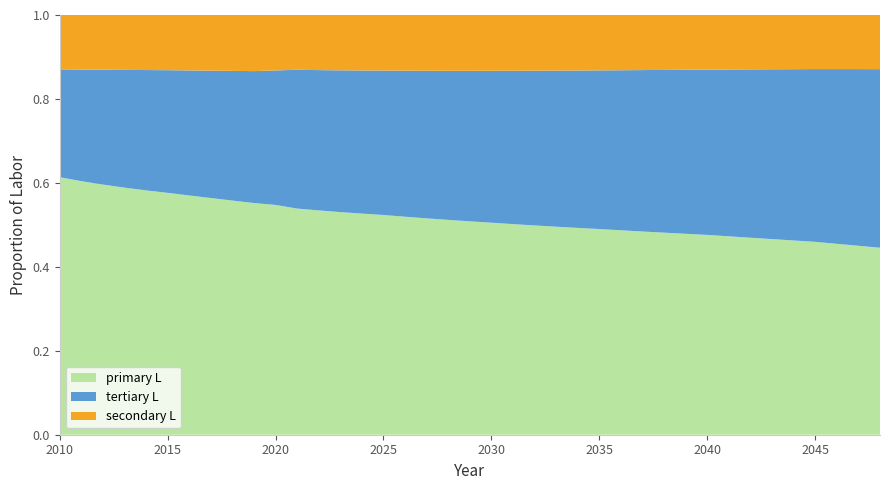

Reading left to right, what are all the values shown in this chart?

primary L: 2010=2608.9	2011=2735.6	2012=2866.9	2013=3002.7	2014=3143.1	2015=3287.7	2016=3273.6	2017=3261.6	2018=3251.2	2019=3241.6	2020=3232.2	2021=3234.5	2022=3236.2	2023=3237.0	2024=3236.8	2025=3235.4	2026=3212.2	2027=3187.6	2028=3161.8	2029=3134.9	2030=3107.1	2031=3094.1	2032=3080.5	2033=3066.7	2034=3052.7	2035=3039.0	2036=3030.3	2037=3022.1	2038=3014.5	2039=3007.4	2040=3001.1	2041=2993.4	2042=2986.3	2043=2979.6	2044=2973.3	2045=2967.1	2046=2956.2	2047=2945.2	2048=2934.1
secondary L: 2010=550.4	2011=588.3	2012=627.2	2013=667.1	2014=708.0	2015=750.0	2016=758.1	2017=766.8	2018=775.8	2019=785.1	2020=779.5	2021=783.9	2022=795.0	2023=804.4	2024=812.0	2025=817.8	2026=820.5	2027=821.6	2028=821.5	2029=820.1	2030=817.7	2031=819.1	2032=819.7	2033=819.7	2034=819.2	2035=818.3	2036=818.8	2037=819.1	2038=819.5	2039=819.8	2040=820.4	2041=822.3	2042=824.3	2043=826.6	2044=829.1	2045=832.0	2046=837.5	2047=843.3	2048=849.5
tertiary L: 2010=1093.3	2011=1203.9	2012=1316.4	2013=1431.1	2014=1548.1	2015=1667.7	2016=1710.9	2017=1755.3	2018=1800.5	2019=1846.3	2020=1892.3	2021=1984.9	2022=2024.4	2023=2061.3	2024=2095.6	2025=2127.0	2026=2152.0	2027=2174.3	2028=2194.1	2029=2211.4	2030=2226.5	2031=2253.1	2032=2277.9	2033=2301.3	2034=2323.5	2035=2344.8	2036=2372.9	2037=2400.6	2038=2428.0	2039=2455.3	2040=2482.8	2041=2517.4	2042=2552.1	2043=2587.0	2044=2622.2	2045=2657.7	2046=2705.7	2047=2754.3	2048=2803.4